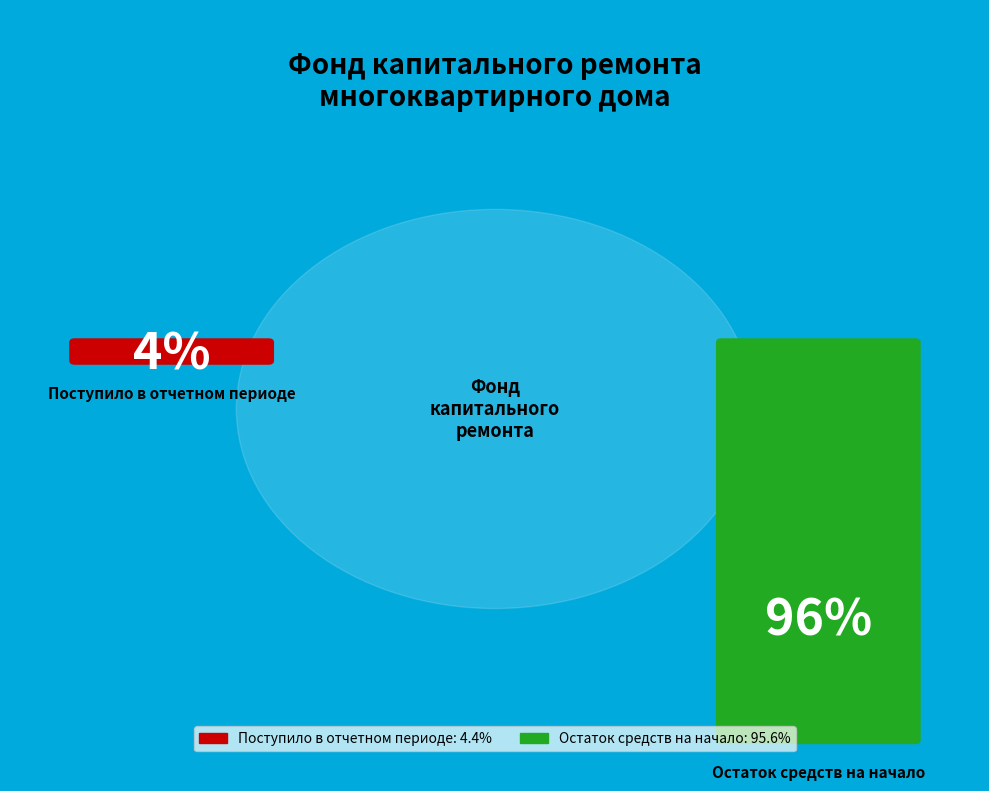

Combined, what portion of the pie is Поступило в отчетном периоде and Остаток средств на начало?

100.0%